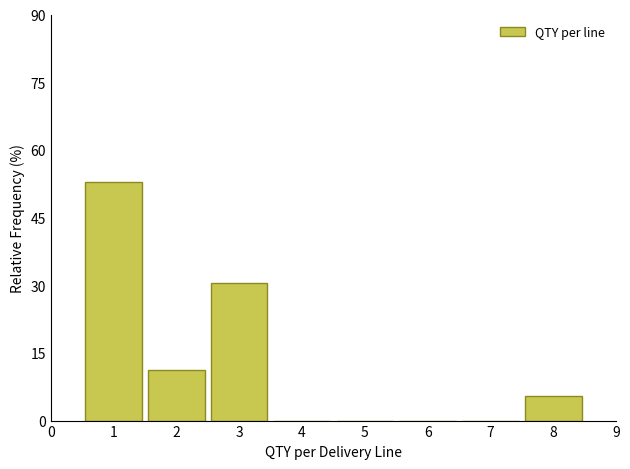

Which range on the x-axis has the tallest bar?

0.5 to 1.5